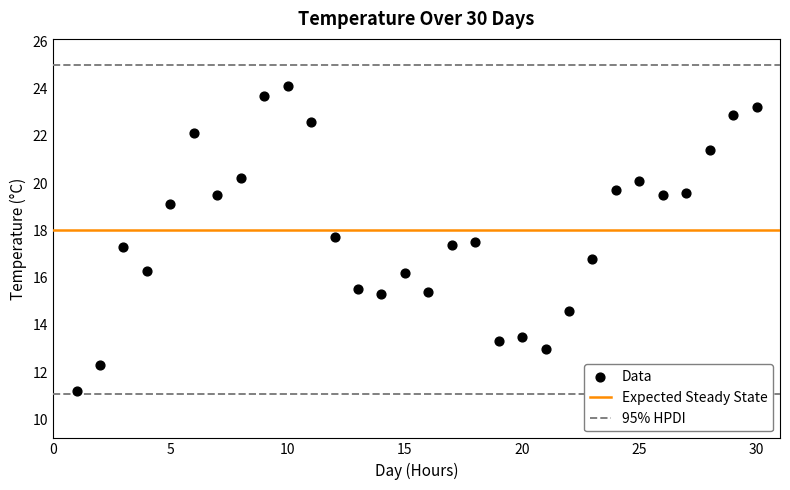

What is the range of X values (max minus min)?

29.0